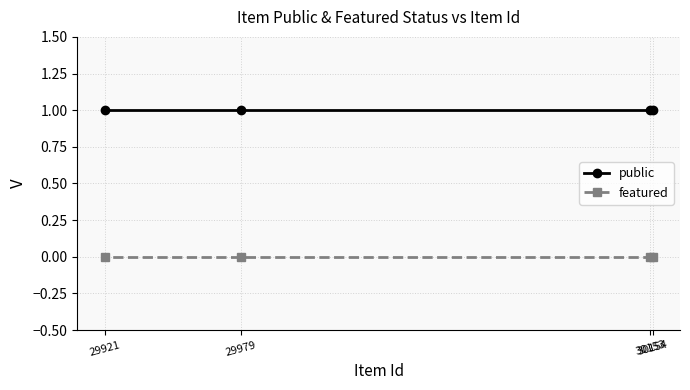

Read the public value at 29979.

1